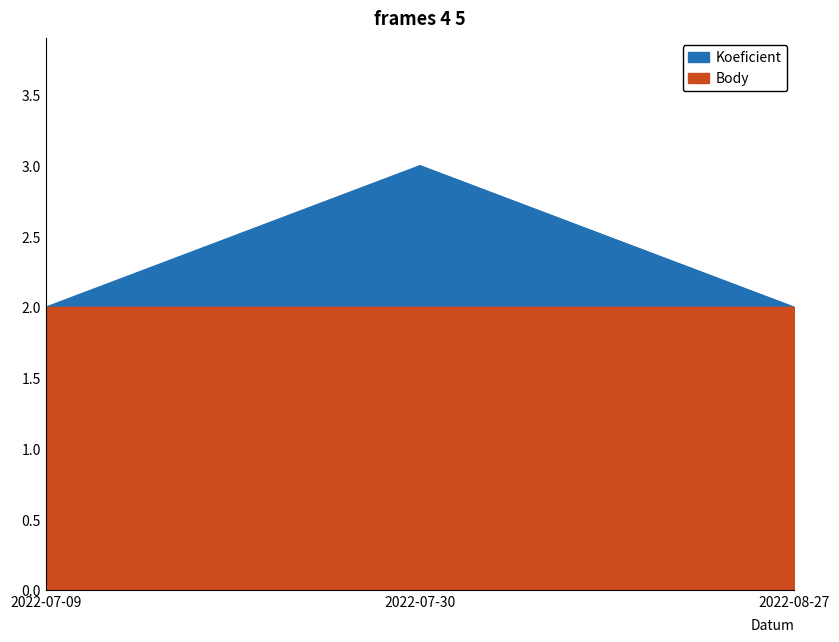

What is the value of the 2nd point from the left?

3